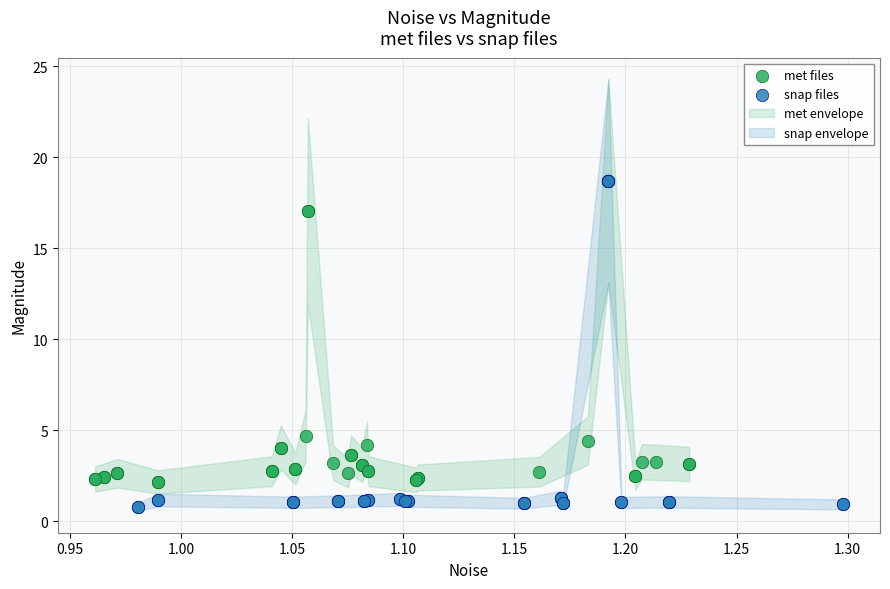

Which series has the widest spread of Y values?

snap files